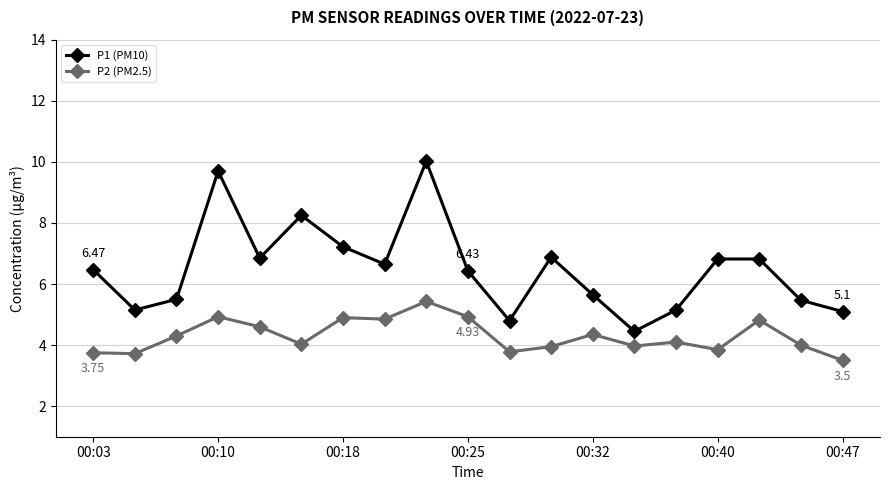

True or false: P1 (PM10) has more than 0 points higher than both neighbors.

True